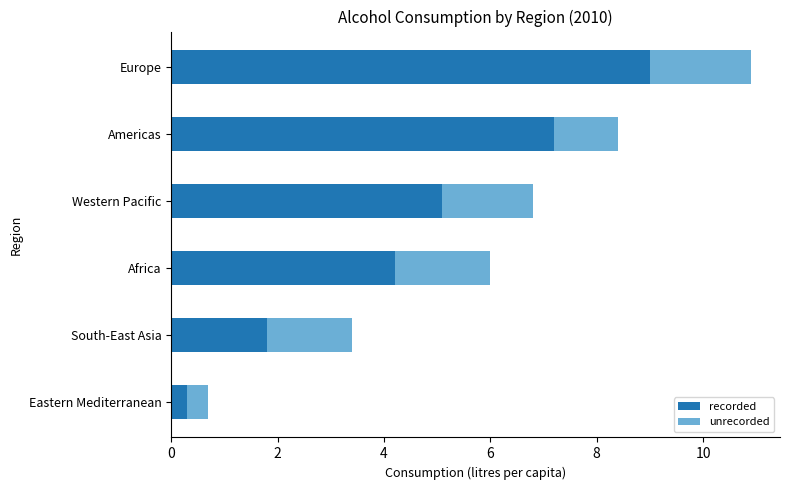

How many categories are shown in the chart?

6